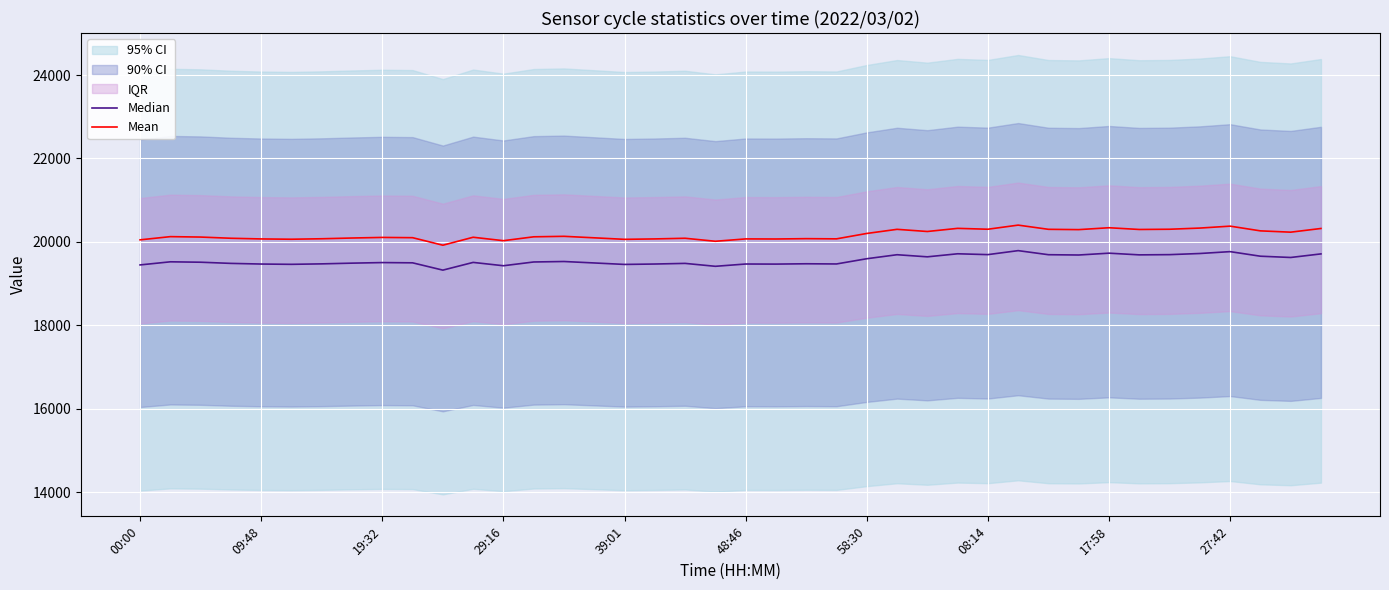

What is the greatest value displayed?

20402.0